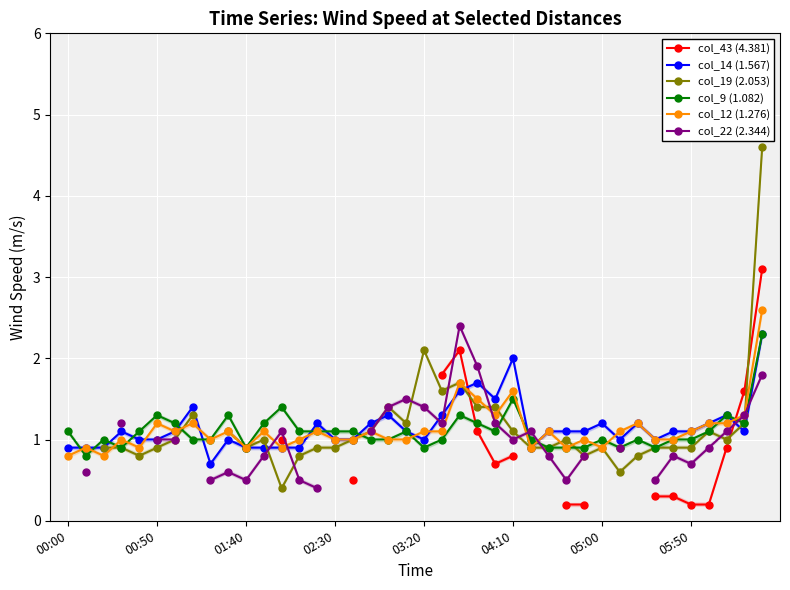

Is this an area chart (filled region under the line)?

No